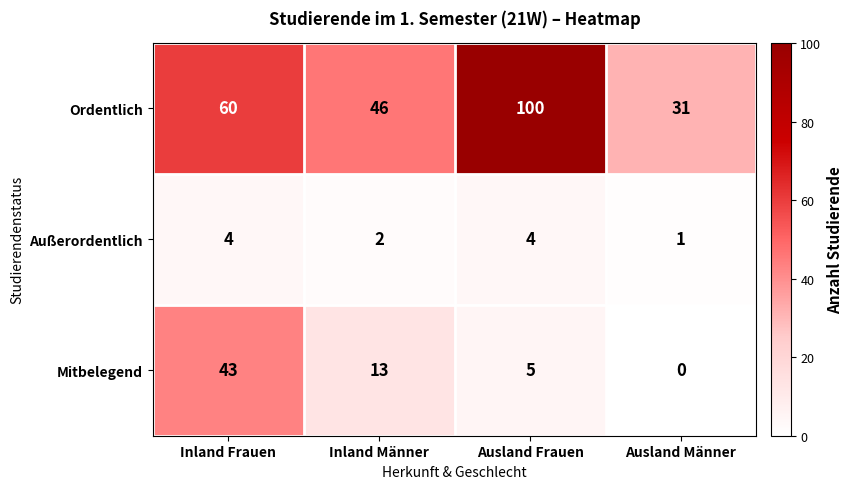

Is it true that Ordentlich equals 60 at Inland Frauen?

True